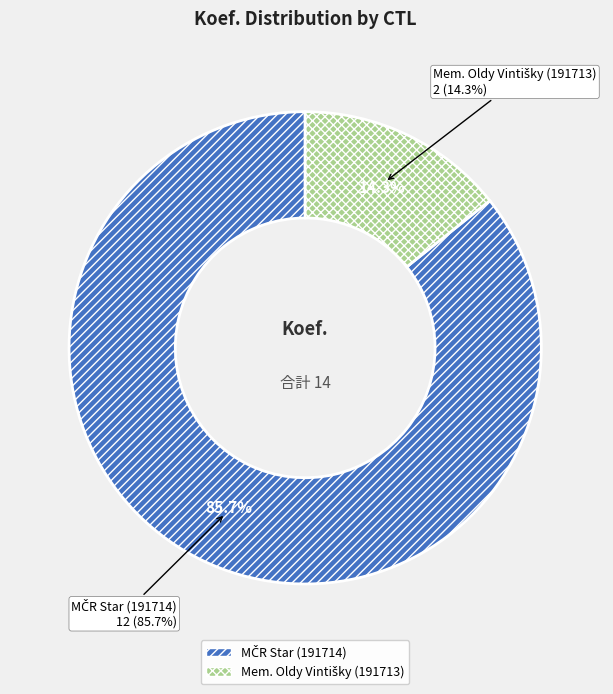

Count the number of slices in the pie.

2